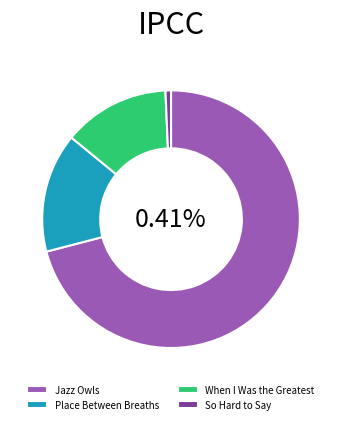

To the nearest percent, what is the combined percentage of Place Between Breaths and Jazz Owls?

86%